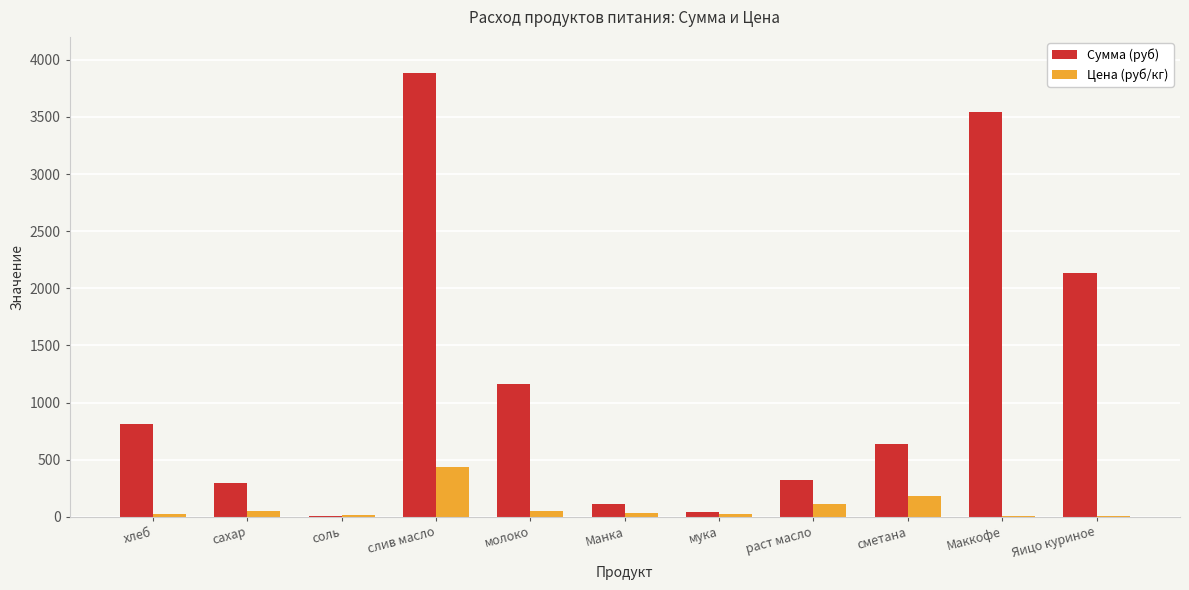

Which series has the largest total across all categories?

Сумма (руб)